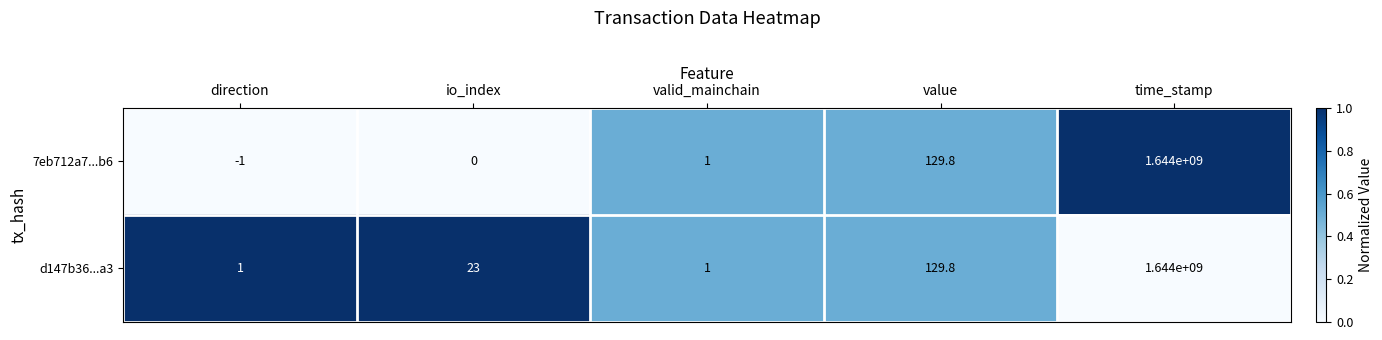

What is the average value of the d147b36...a3 series?

328800031.0